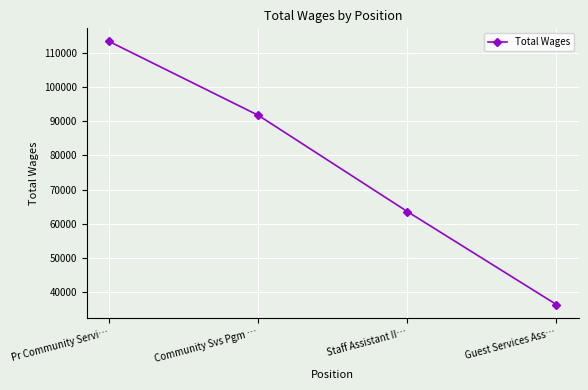

List the labels in order of value, smallest first.

Guest Services Ass…, Staff Assistant II…, Community Svs Pgm …, Pr Community Servi…